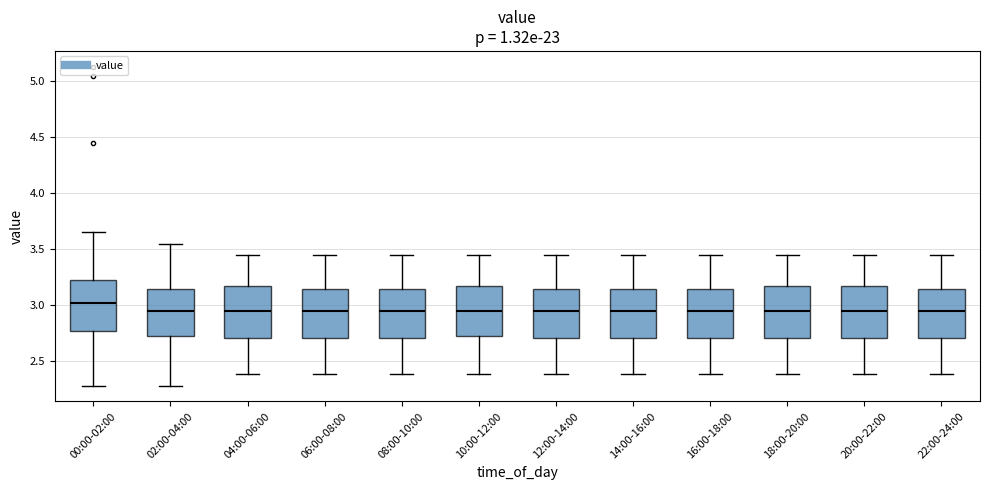

Which box has the highest median line?

00:00-02:00